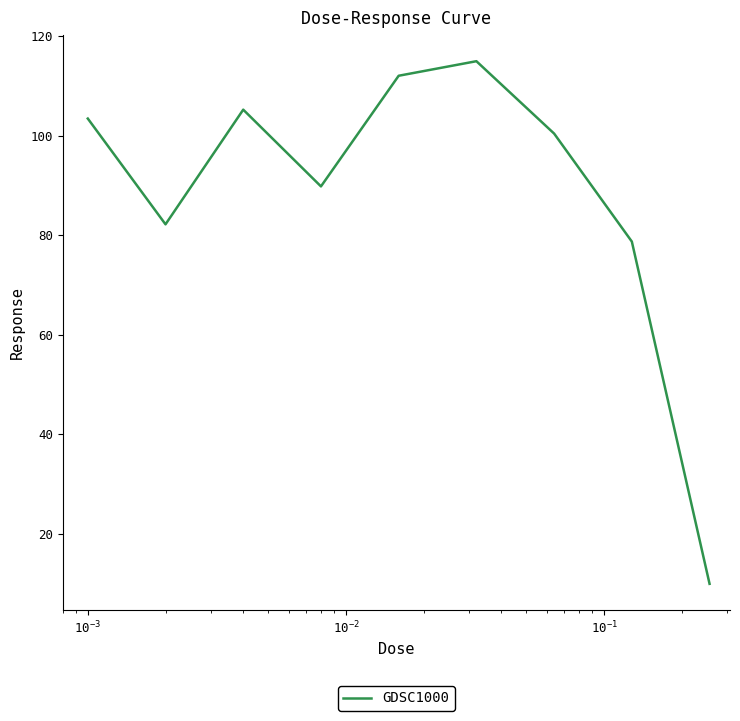

What is the minimum value shown in the chart?

9.9